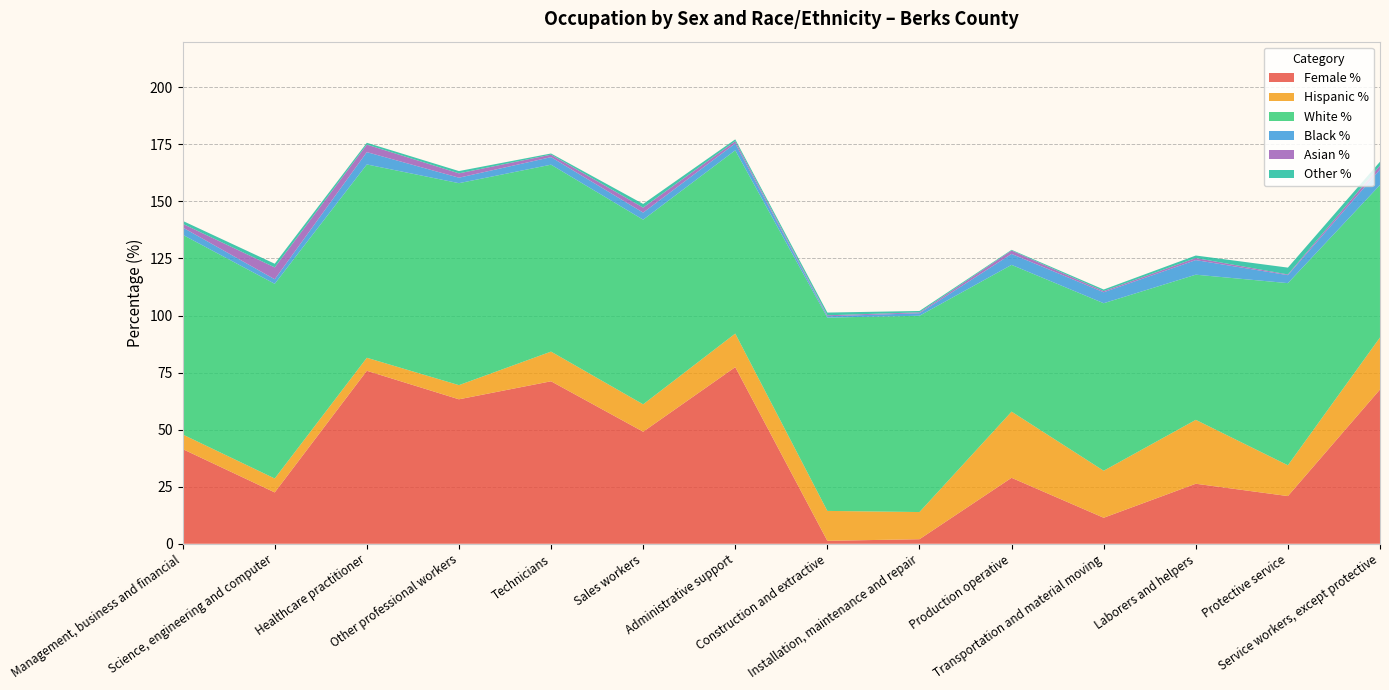

Reading left to right, transcribe all the data shown in this chart.

Female %: Management, business and financial=41.5	Science, engineering and computer=22.5	Healthcare practitioner=75.8	Other professional workers=63.3	Technicians=71.2	Sales workers=49.1	Administrative support=77.4	Construction and extractive=1.3	Installation, maintenance and repair=2.0	Production operative=28.9	Transportation and material moving=11.4	Laborers and helpers=26.3	Protective service=20.9	Service workers, except protective=67.6
Hispanic %: Management, business and financial=6.4	Science, engineering and computer=6.1	Healthcare practitioner=5.7	Other professional workers=6.2	Technicians=13.0	Sales workers=12.0	Administrative support=14.7	Construction and extractive=13.1	Installation, maintenance and repair=11.9	Production operative=29.0	Transportation and material moving=20.6	Laborers and helpers=28.0	Protective service=13.5	Service workers, except protective=22.8
White %: Management, business and financial=87.5	Science, engineering and computer=85.3	Healthcare practitioner=84.7	Other professional workers=88.5	Technicians=81.9	Sales workers=80.9	Administrative support=80.3	Construction and extractive=84.7	Installation, maintenance and repair=86.0	Production operative=64.3	Transportation and material moving=73.4	Laborers and helpers=63.6	Protective service=79.8	Service workers, except protective=66.8
Black %: Management, business and financial=3.2	Science, engineering and computer=2.0	Healthcare practitioner=5.4	Other professional workers=2.4	Technicians=3.3	Sales workers=3.1	Administrative support=3.0	Construction and extractive=0.6	Installation, maintenance and repair=1.1	Production operative=4.8	Transportation and material moving=4.8	Laborers and helpers=6.4	Protective service=3.5	Service workers, except protective=6.8
Asian %: Management, business and financial=1.6	Science, engineering and computer=5.2	Healthcare practitioner=3.3	Other professional workers=1.9	Technicians=1.1	Sales workers=2.2	Administrative support=1.0	Construction and extractive=0.4	Installation, maintenance and repair=0.4	Production operative=1.5	Transportation and material moving=0.5	Laborers and helpers=0.9	Protective service=0.3	Service workers, except protective=1.7
Other %: Management, business and financial=1.3	Science, engineering and computer=1.6	Healthcare practitioner=0.8	Other professional workers=1.0	Technicians=0.5	Sales workers=1.6	Administrative support=0.8	Construction and extractive=1.2	Installation, maintenance and repair=0.6	Production operative=0.3	Transportation and material moving=0.7	Laborers and helpers=1.1	Protective service=3.0	Service workers, except protective=1.7